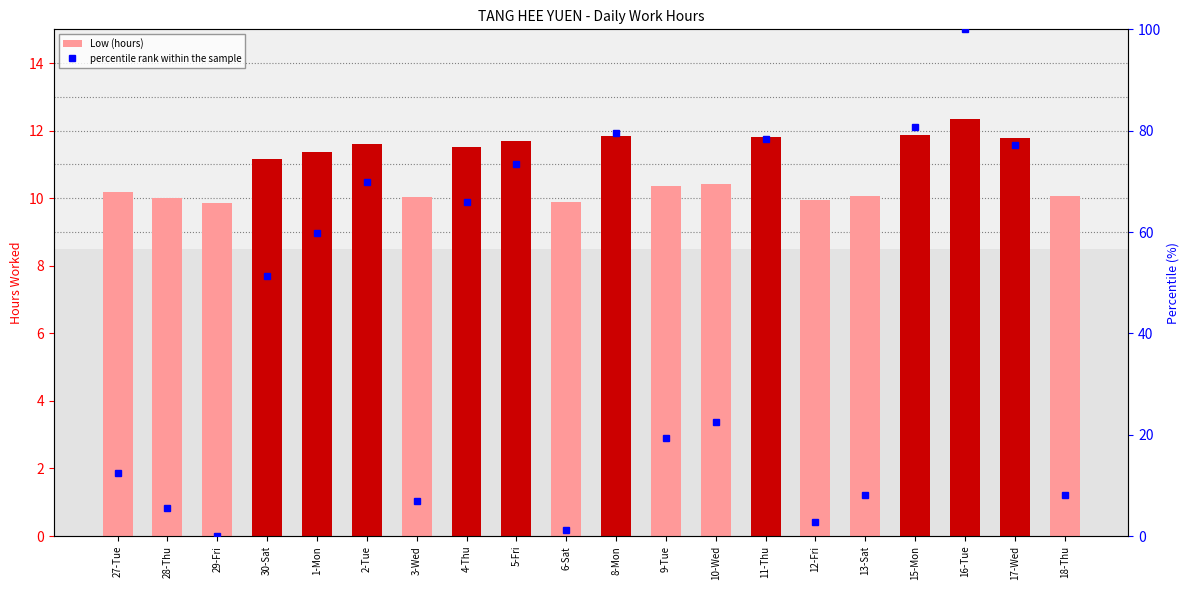

Are the bars grouped side by side (vs. stacked)?

Yes